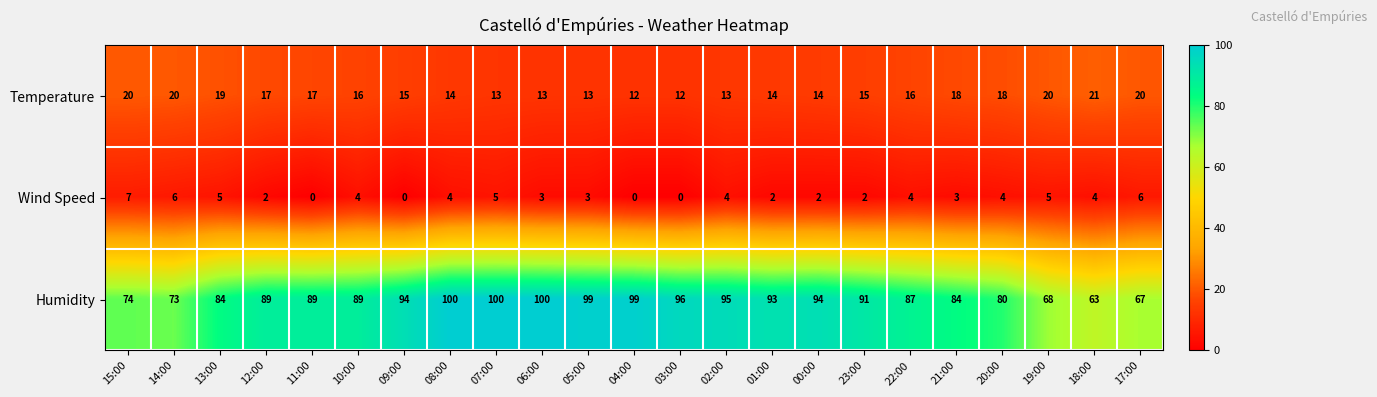

The Humidity series shows 28 at 14:00. True or false?

False